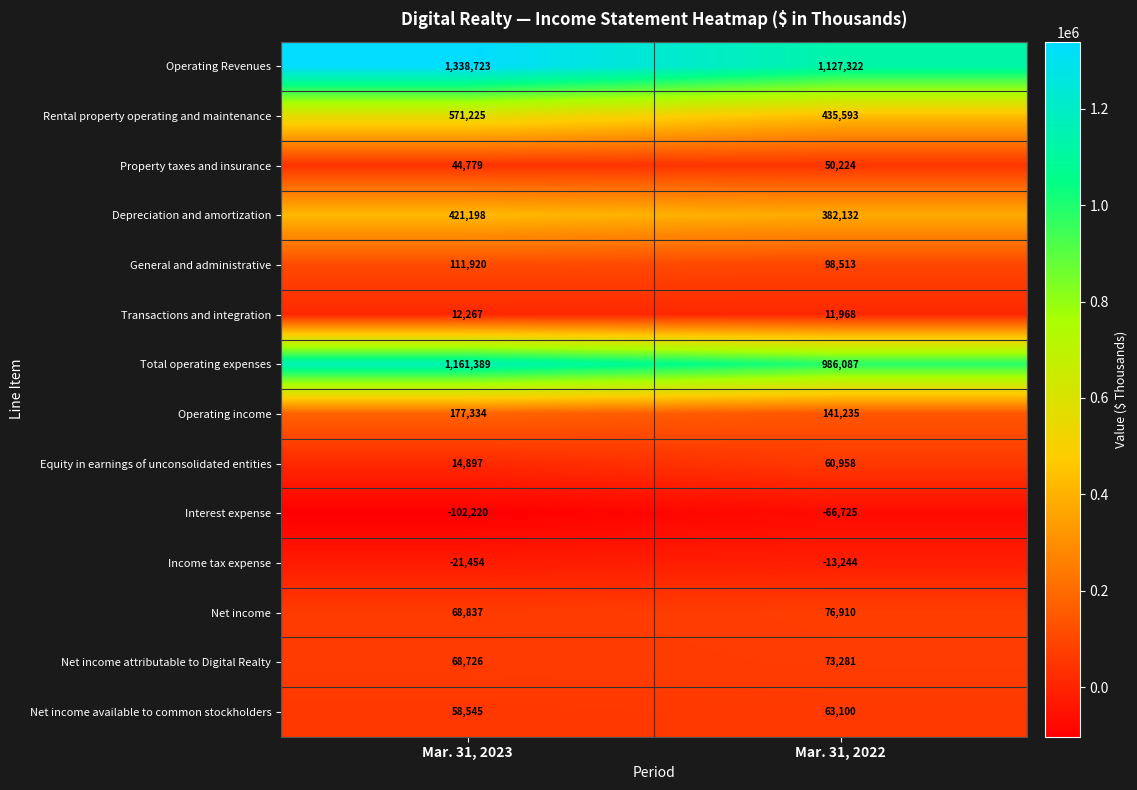

Reading left to right, list all the values displayed in this chart.

Operating Revenues: Mar. 31, 2023=1338723	Mar. 31, 2022=1127322
Rental property operating and maintenance: Mar. 31, 2023=571225	Mar. 31, 2022=435593
Property taxes and insurance: Mar. 31, 2023=44779	Mar. 31, 2022=50224
Depreciation and amortization: Mar. 31, 2023=421198	Mar. 31, 2022=382132
General and administrative: Mar. 31, 2023=111920	Mar. 31, 2022=98513
Transactions and integration: Mar. 31, 2023=12267	Mar. 31, 2022=11968
Total operating expenses: Mar. 31, 2023=1161389	Mar. 31, 2022=986087
Operating income: Mar. 31, 2023=177334	Mar. 31, 2022=141235
Equity in earnings of unconsolidated entities: Mar. 31, 2023=14897	Mar. 31, 2022=60958
Interest expense: Mar. 31, 2023=-102220	Mar. 31, 2022=-66725
Income tax expense: Mar. 31, 2023=-21454	Mar. 31, 2022=-13244
Net income: Mar. 31, 2023=68837	Mar. 31, 2022=76910
Net income attributable to Digital Realty: Mar. 31, 2023=68726	Mar. 31, 2022=73281
Net income available to common stockholders: Mar. 31, 2023=58545	Mar. 31, 2022=63100